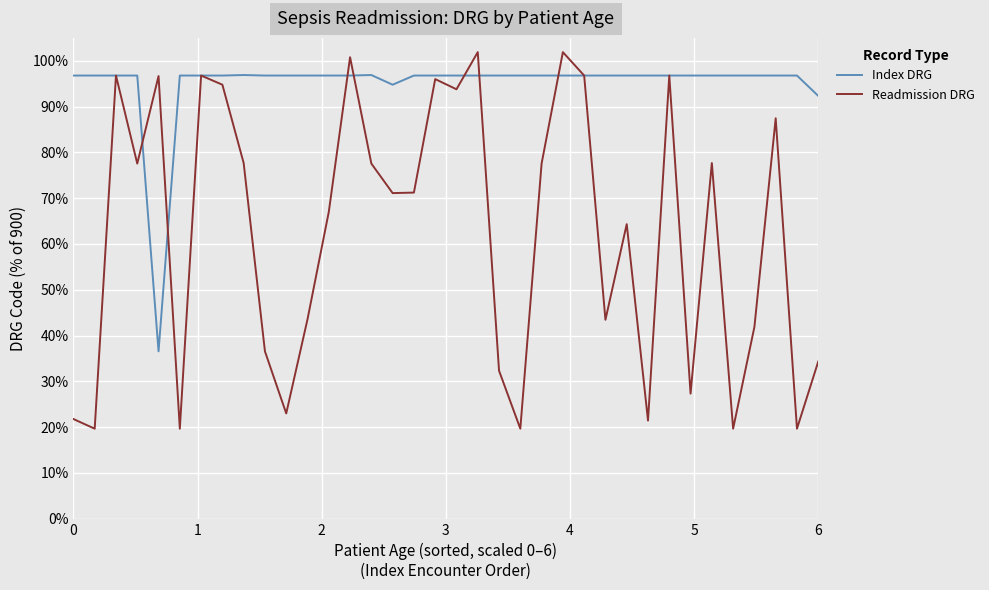

What are all the series names shown in the legend?

Index DRG, Readmission DRG